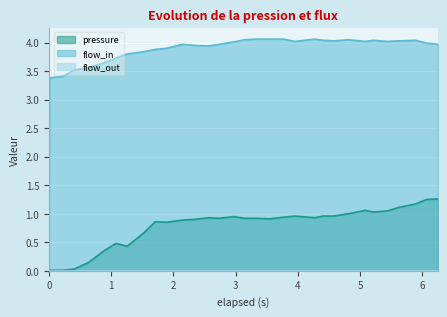

In pressure, how many points are higher than both neighbors (excluding endpoints)?

6